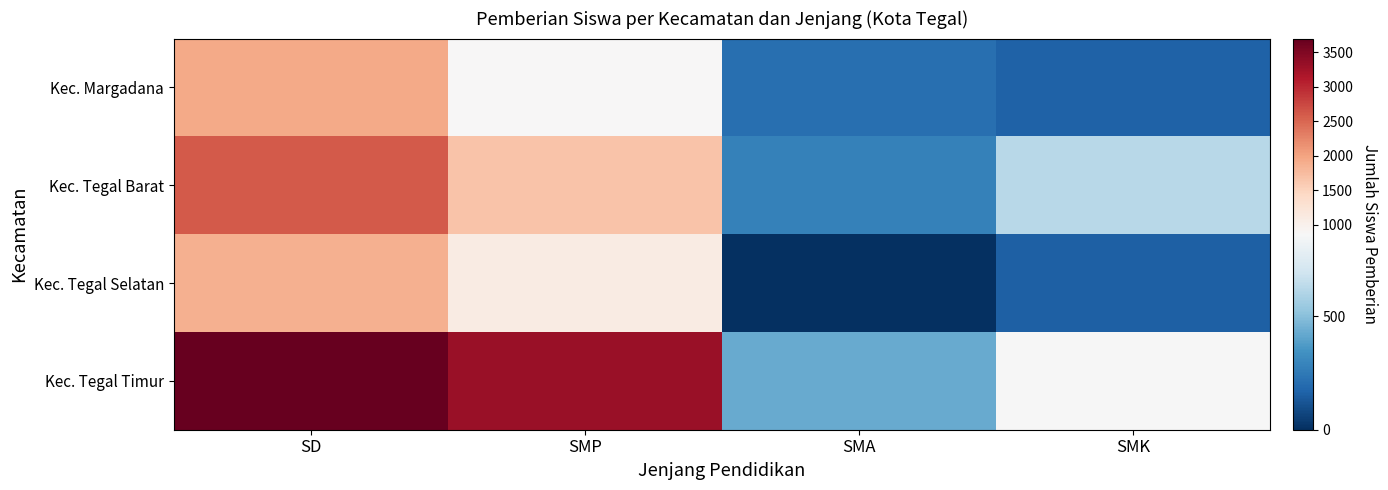

List the series in order of their peak value, lowest first.

Kec. Tegal Selatan, Kec. Margadana, Kec. Tegal Barat, Kec. Tegal Timur